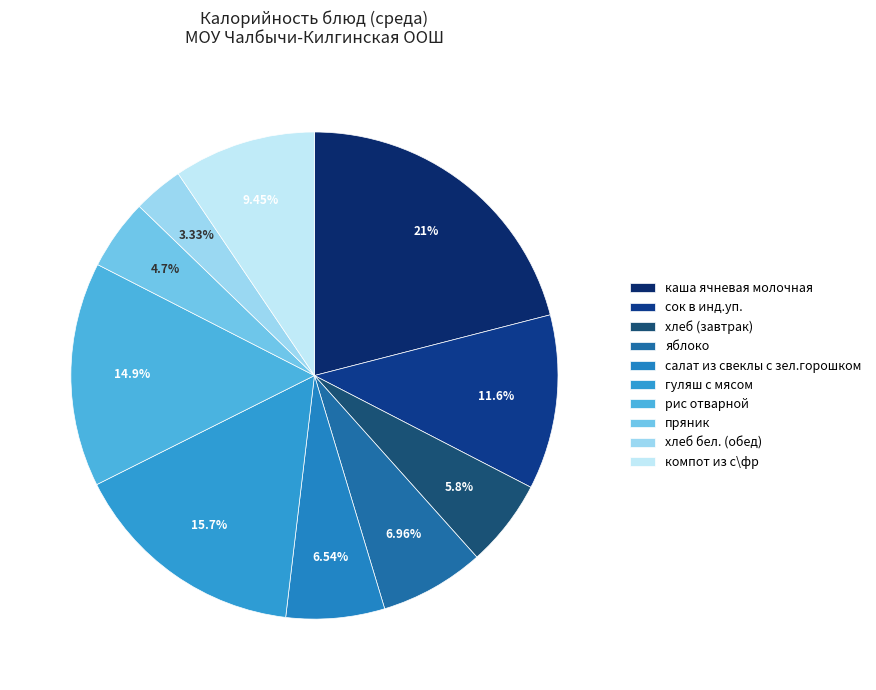

Count the number of slices in the pie.

10